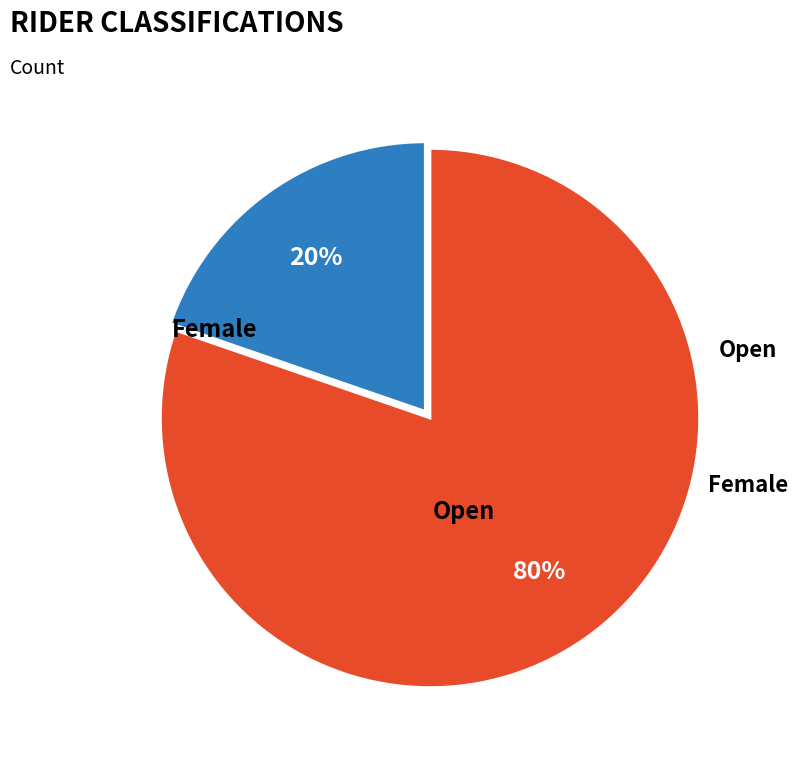

To the nearest percent, what is the combined percentage of Open and Female?

100%